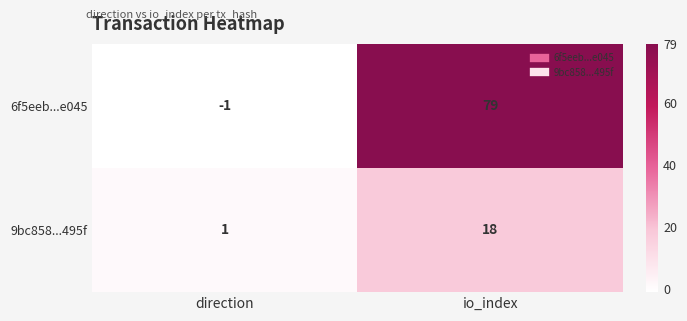

What is the sum of the 9bc858...495f values at io_index and direction?

19